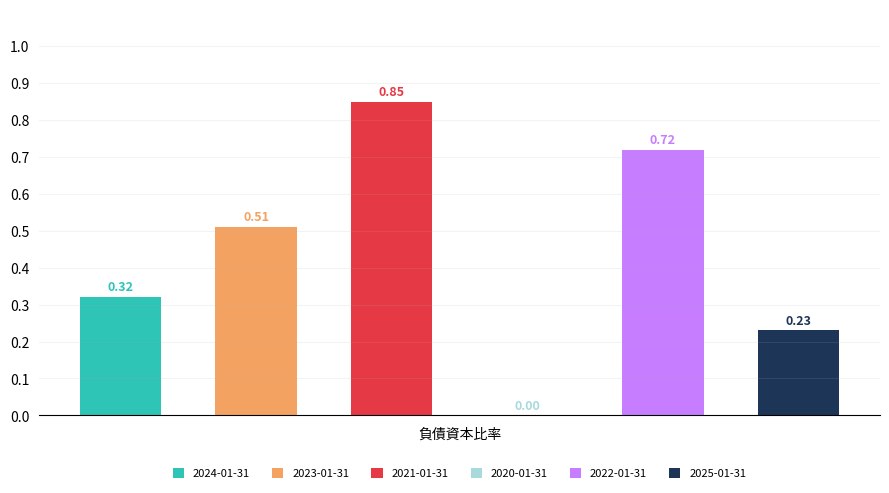

Count the values in the range 0 to 1.

6